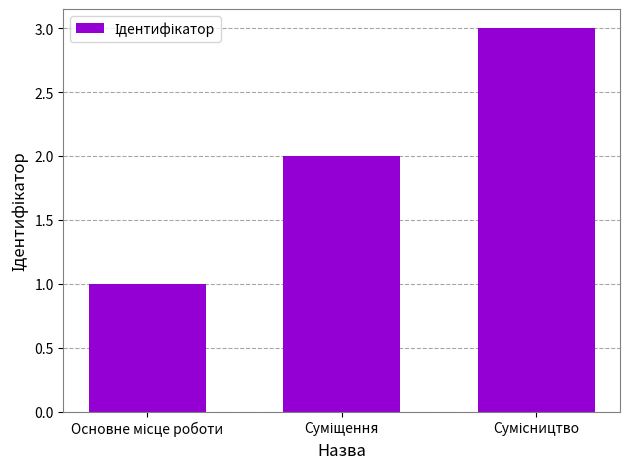

What is the sum of all values?

6